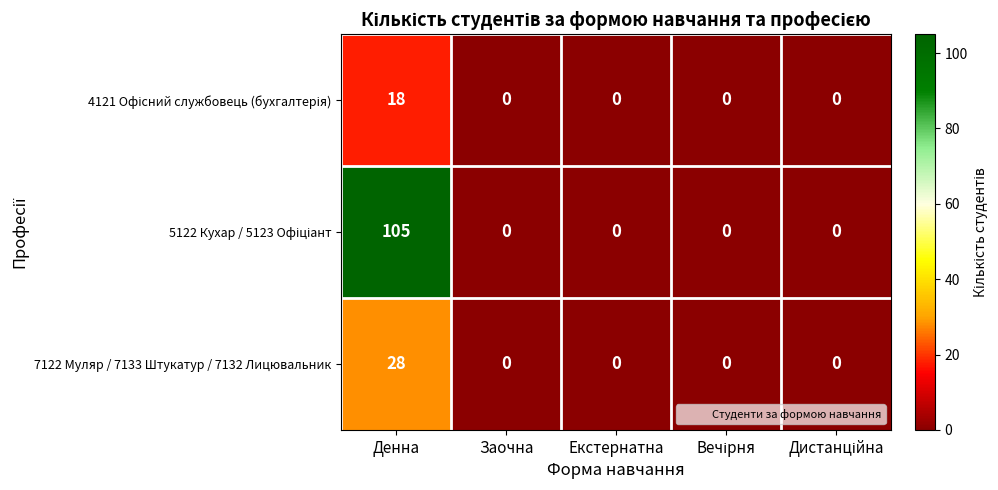

At which category is the sum across all series the highest?

Денна